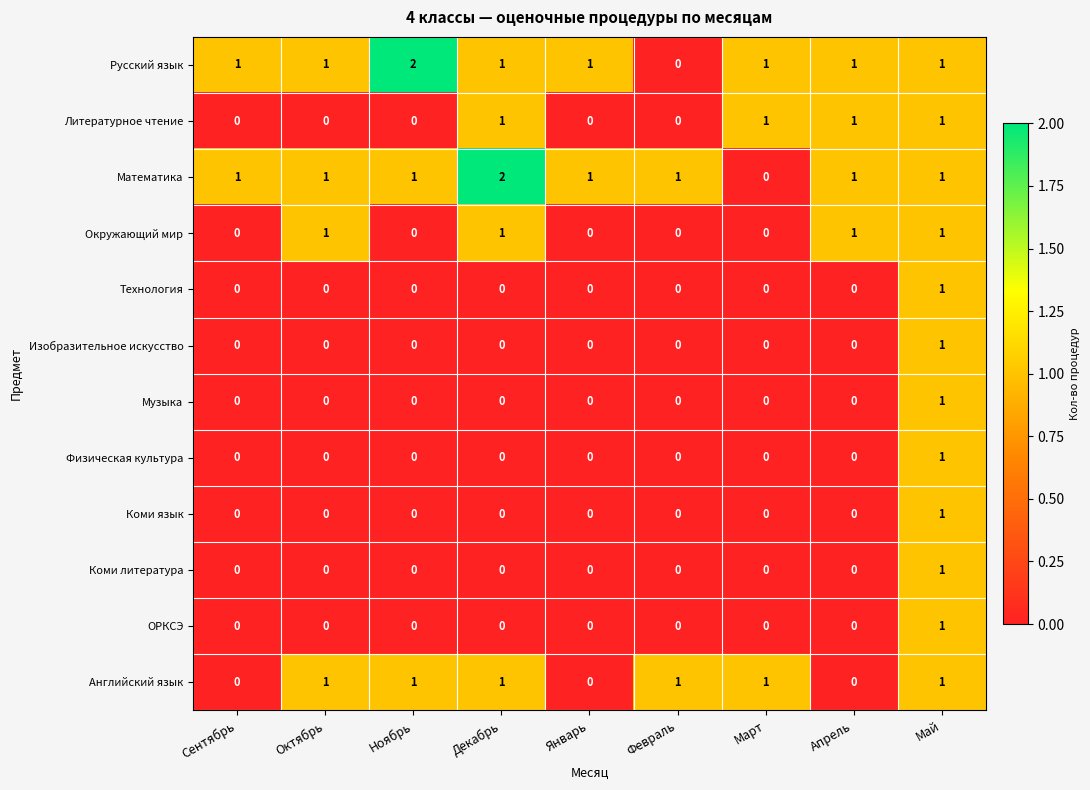

Is it true that Коми литература equals 0 at Март?

True